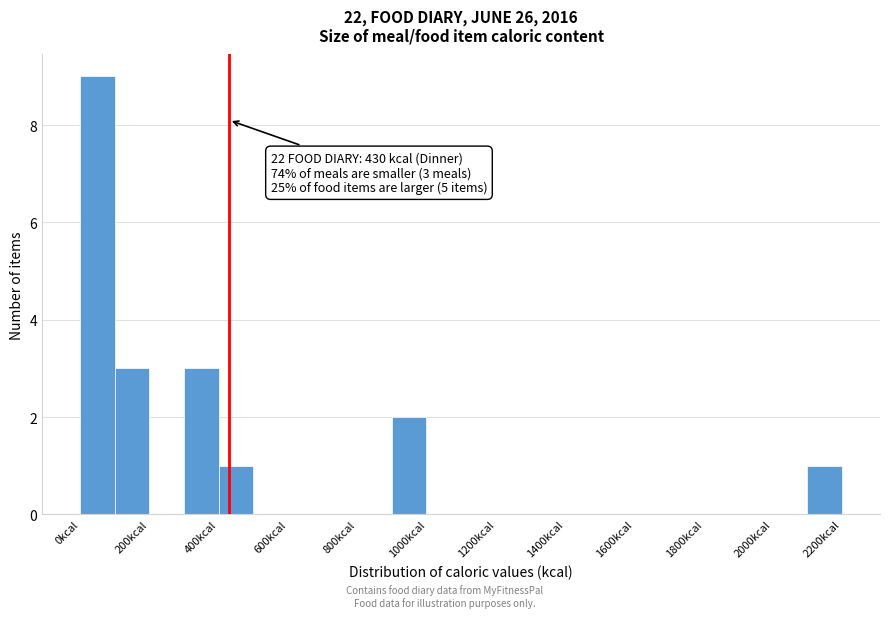

Over which range of the x-axis is the bar tallest?

0 to 100